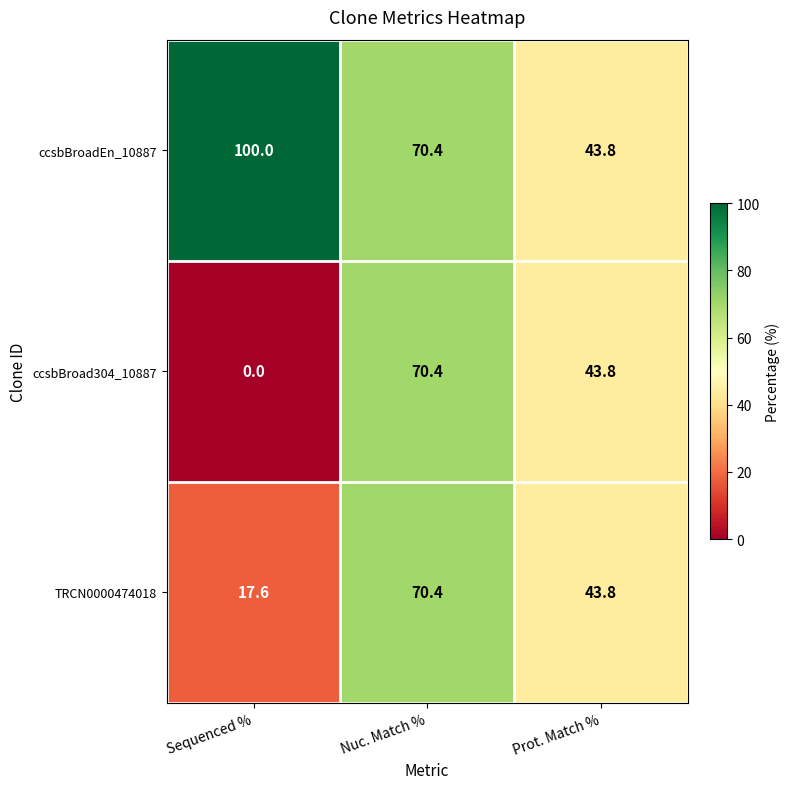

At how many categories does at least one series exceed 63?

2